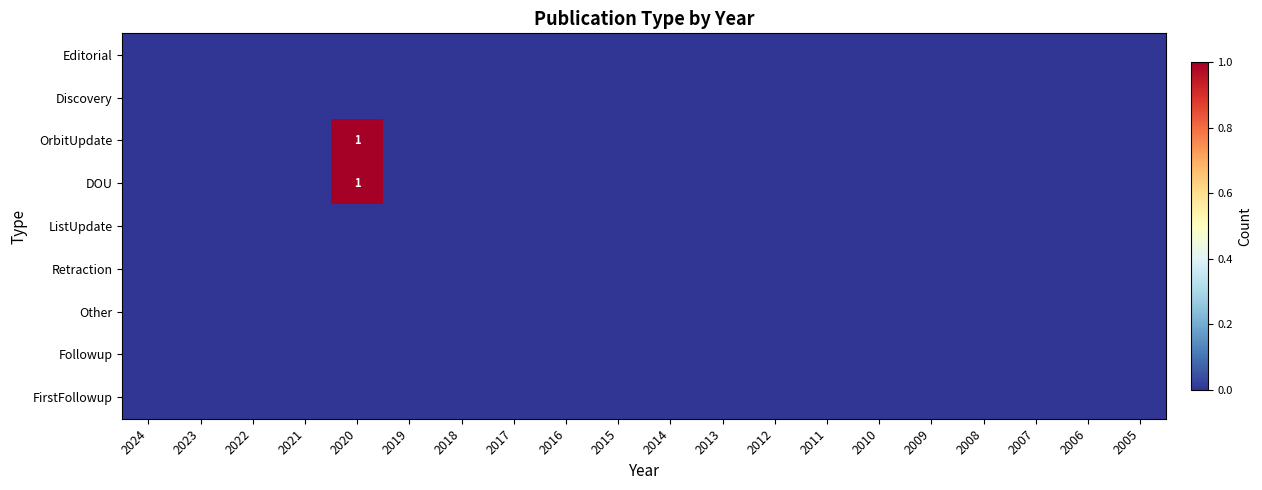

Which series has the largest range (max minus min)?

OrbitUpdate